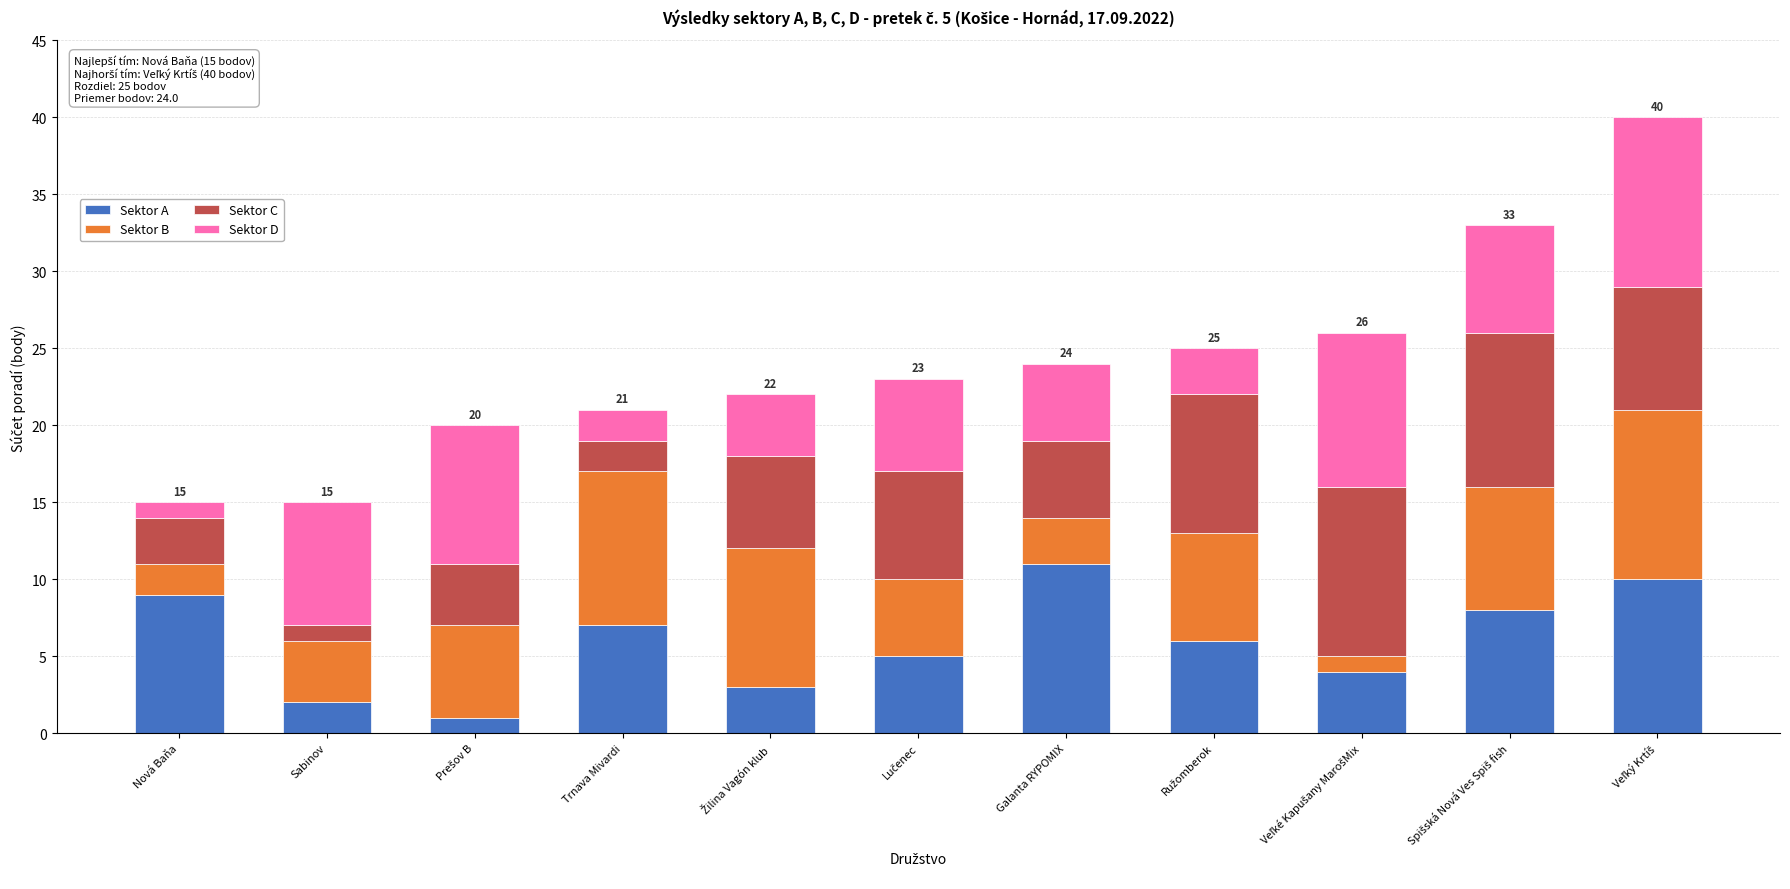

Does the chart contain any negative values?

No